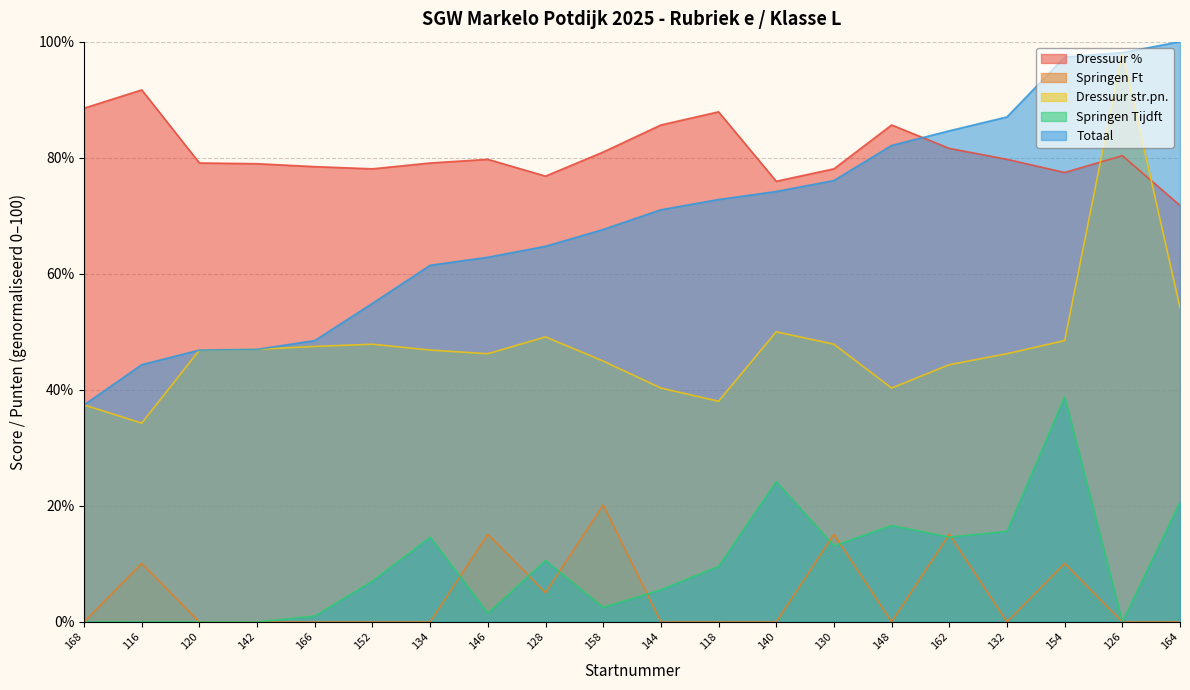

Rank the series at 142 from highest to lowest value.

Dressuur %, Dressuur str.pn., Totaal, Springen Ft, Springen Tijdft